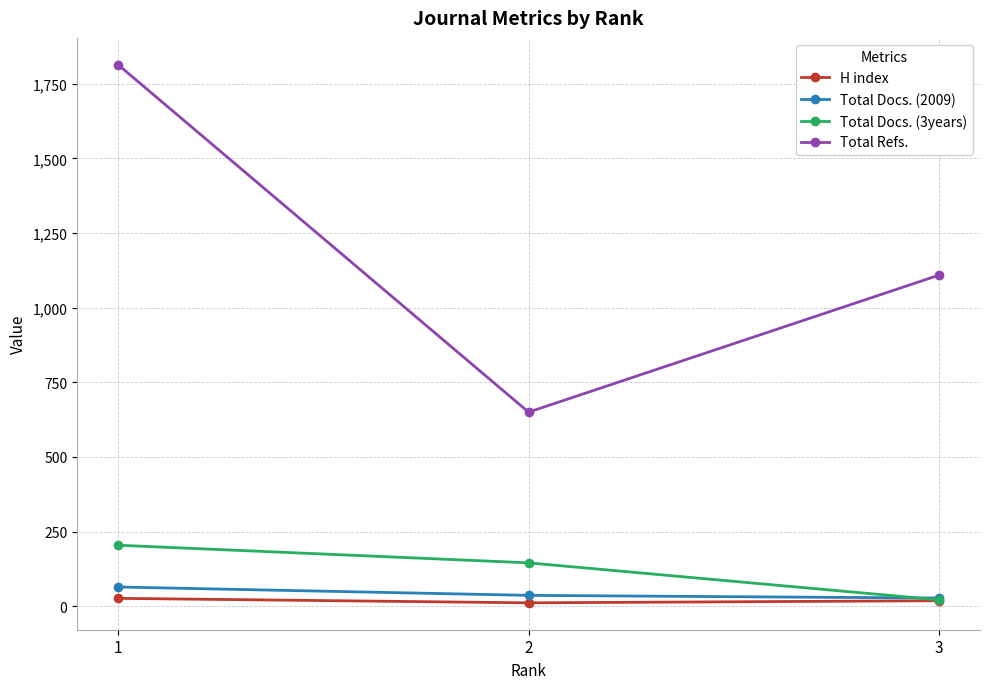

Count the Total Docs. (3years) values in the range 21 to 204.

3